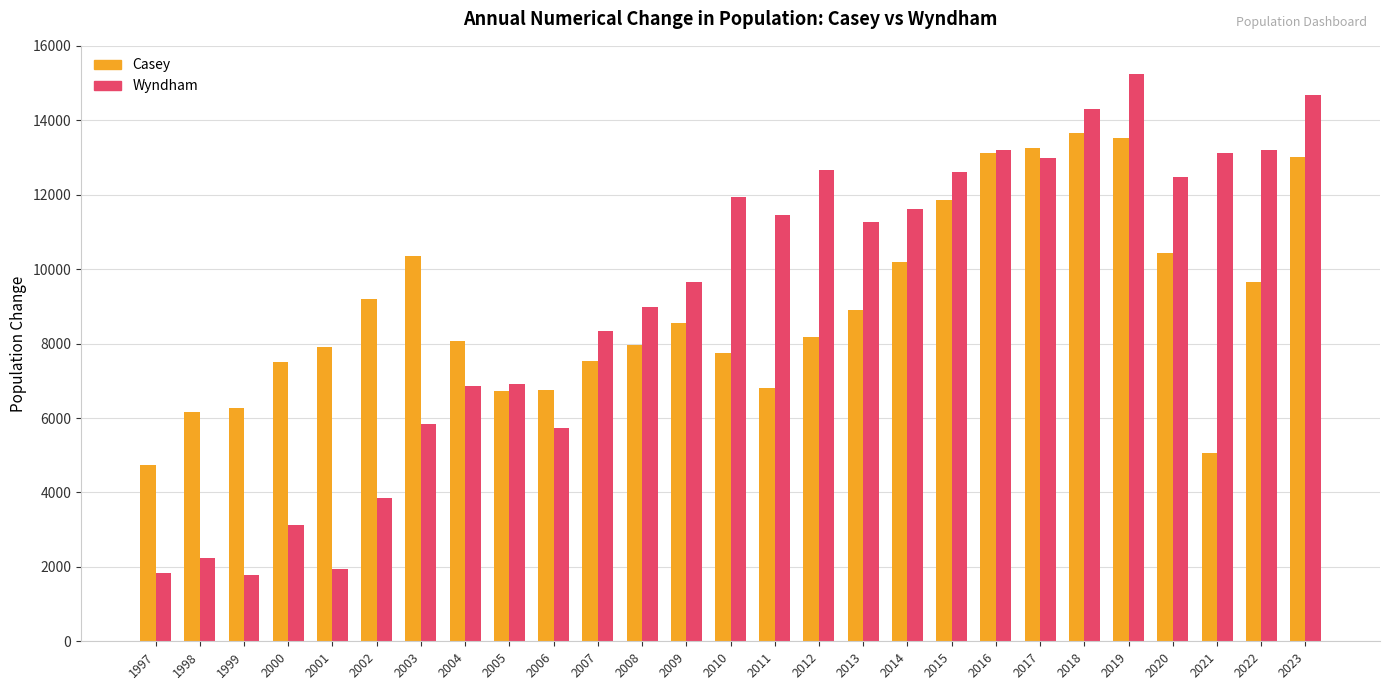

What are all the series names shown in the legend?

Casey, Wyndham